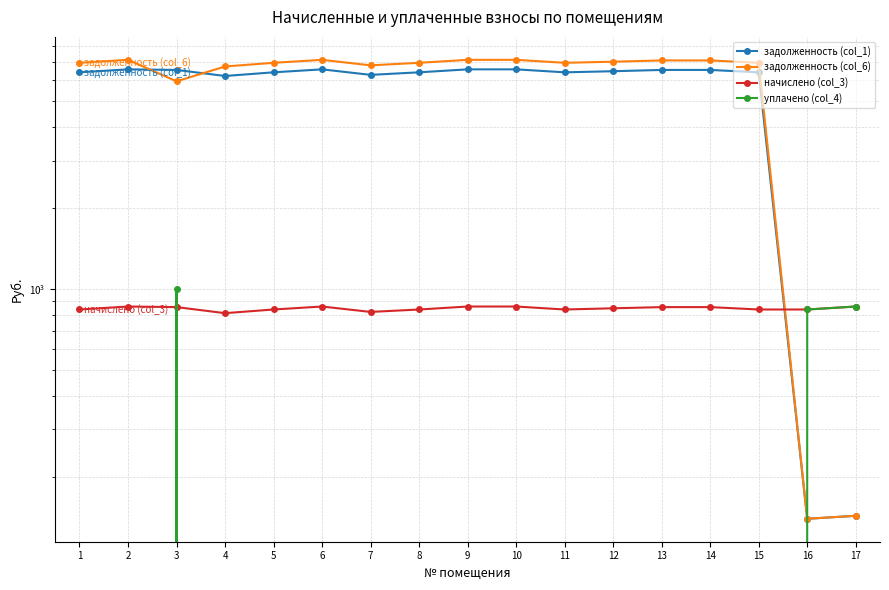

At which label does задолженность (col_6) first exceed 6926?

1